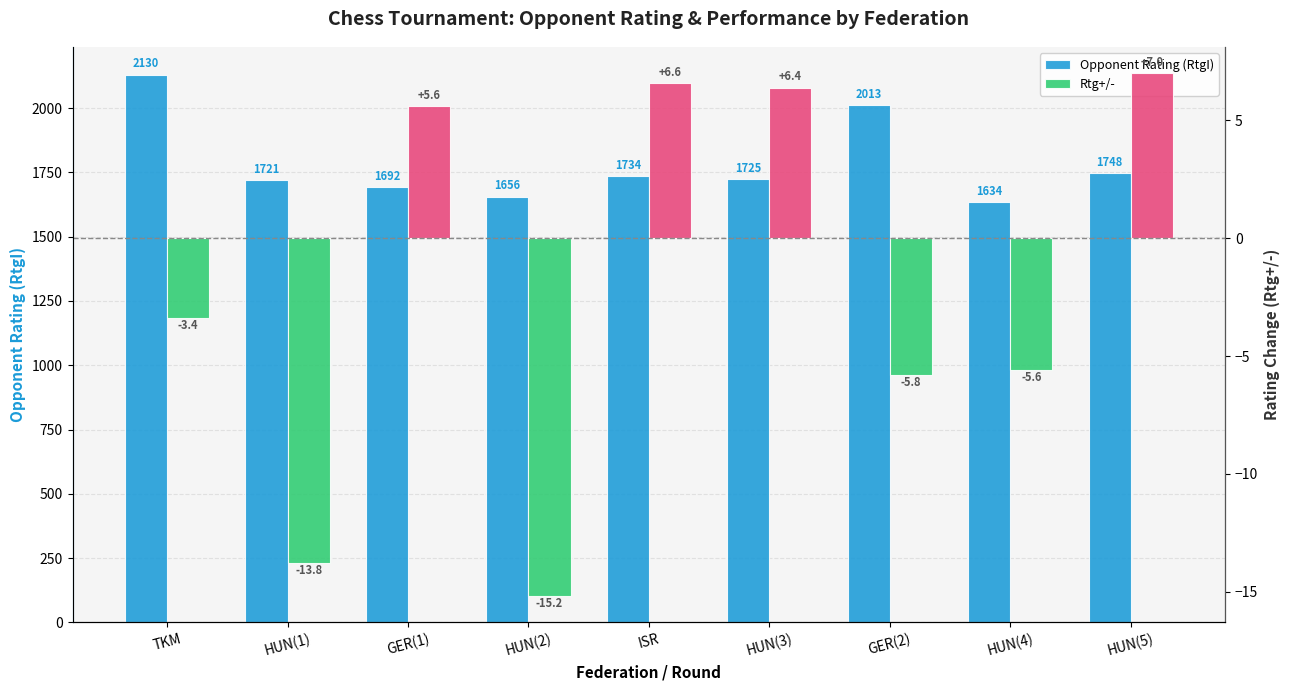

What is the difference between the highest and lowest values at HUN(1)?

1734.8